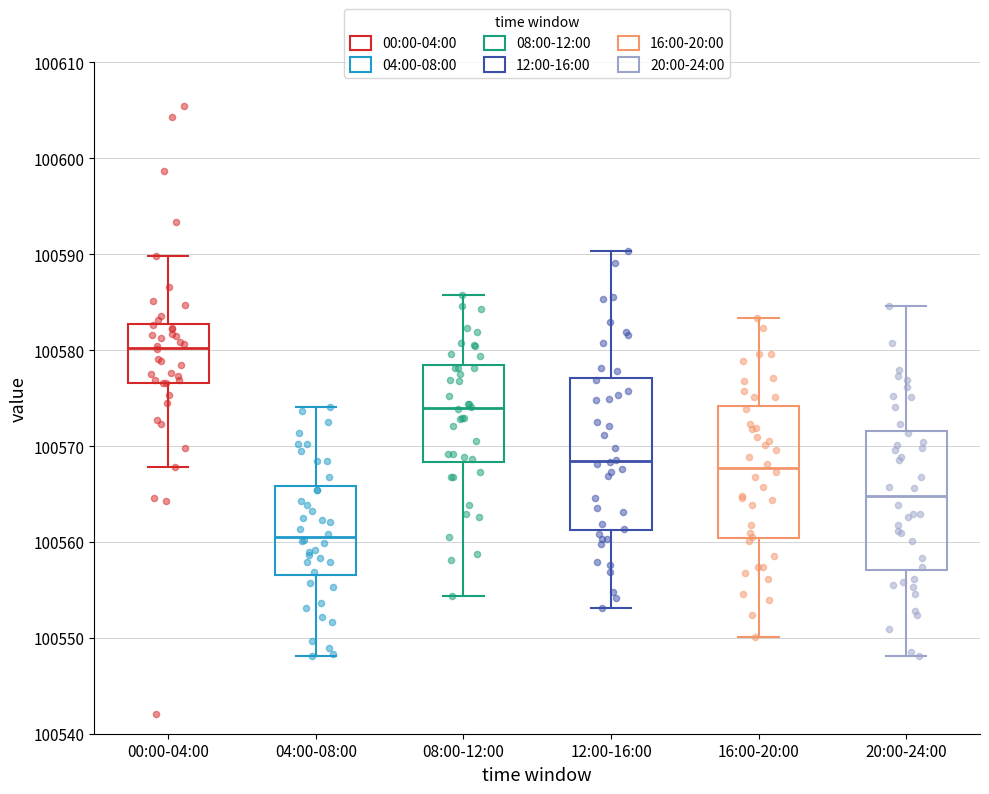

Which box's median line is the lowest?

04:00-08:00